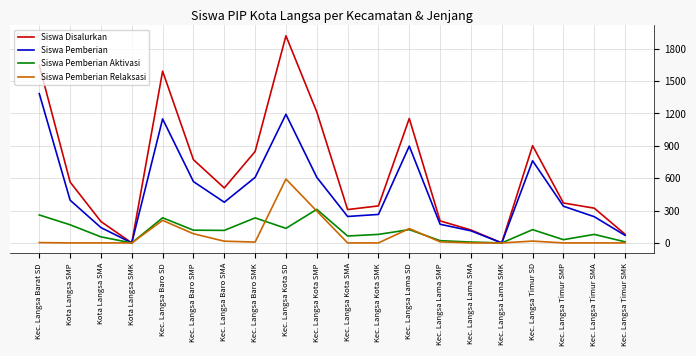

The Siswa Disalurkan series shows 182 at Kec. Langsa Kota SMA. True or false?

False